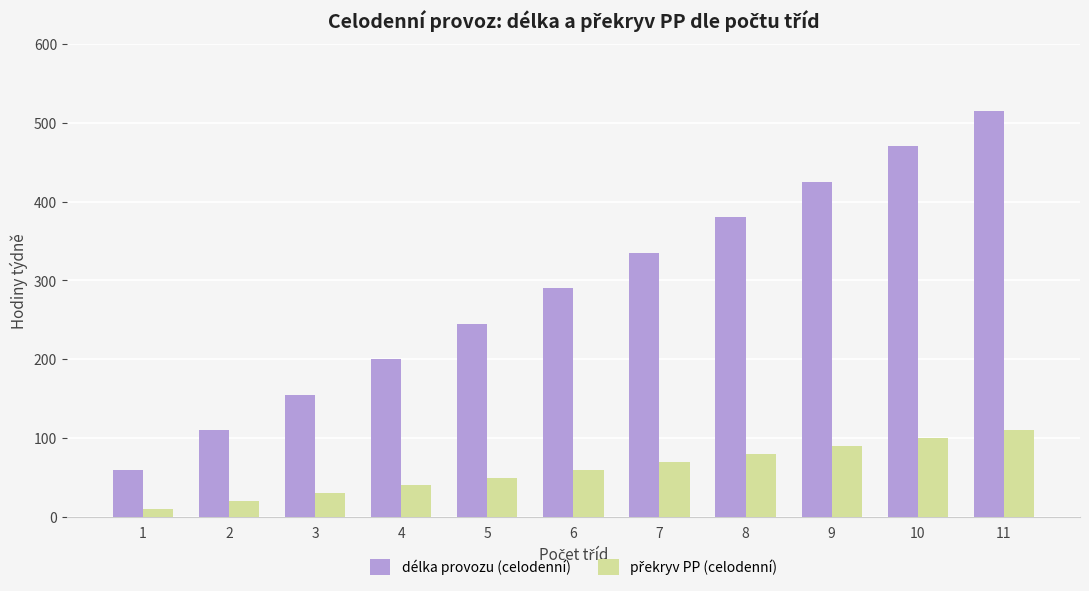

Does the chart contain stacked bars?

No